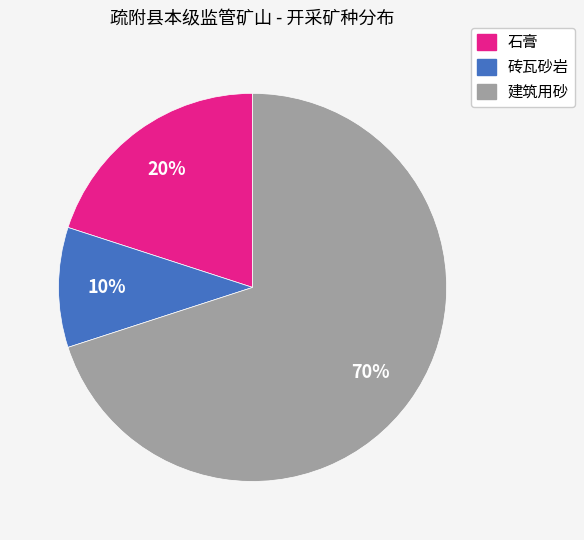

Is the sum of 砖瓦砂岩 and 石膏 greater than half?

No